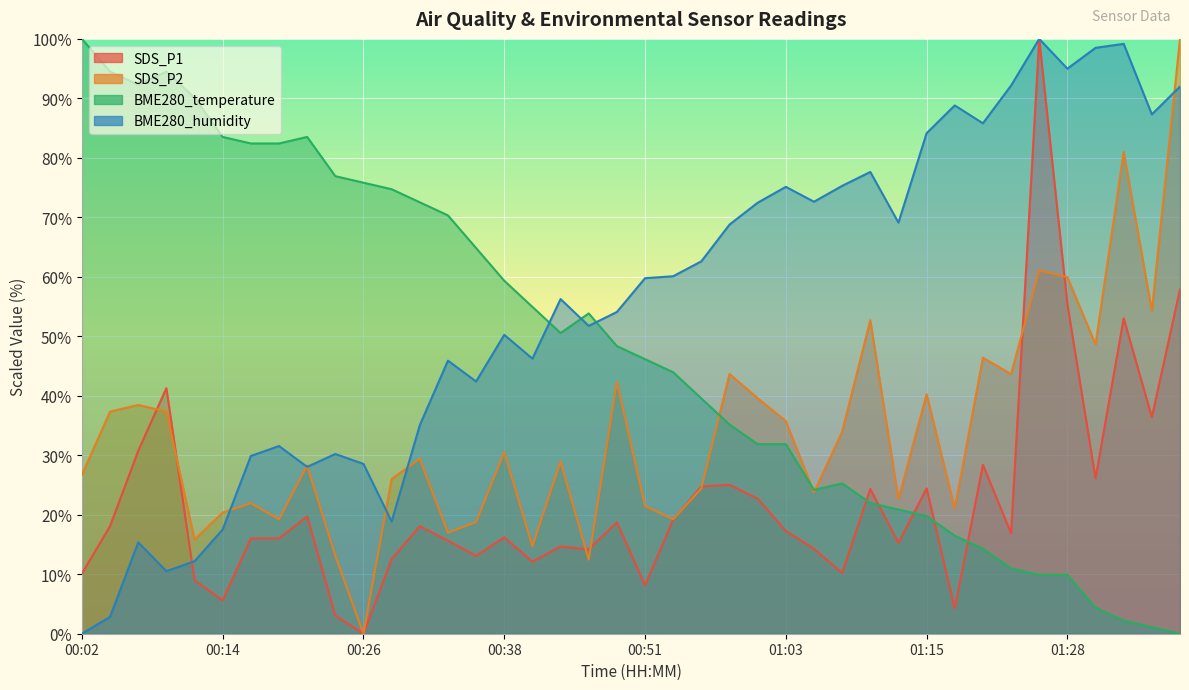

How many lines are shown in the chart?

4